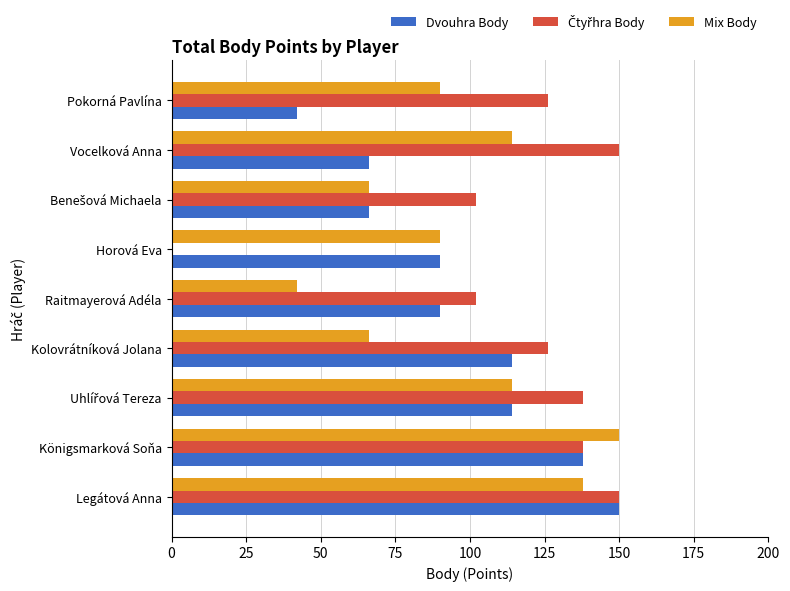

The Mix Body series shows 42 at Raitmayerová Adéla. True or false?

True